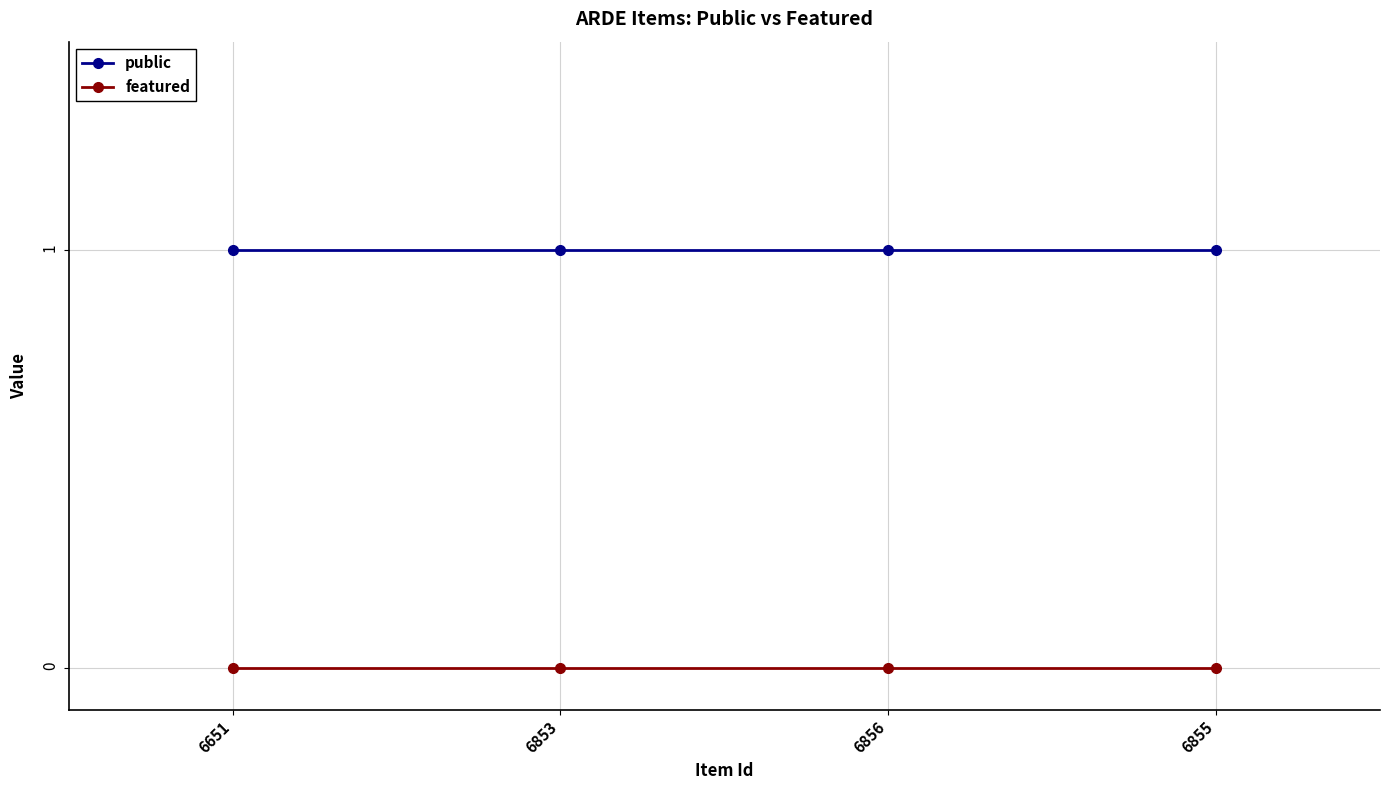

The value of public at 6855 is 1. True or false?

True